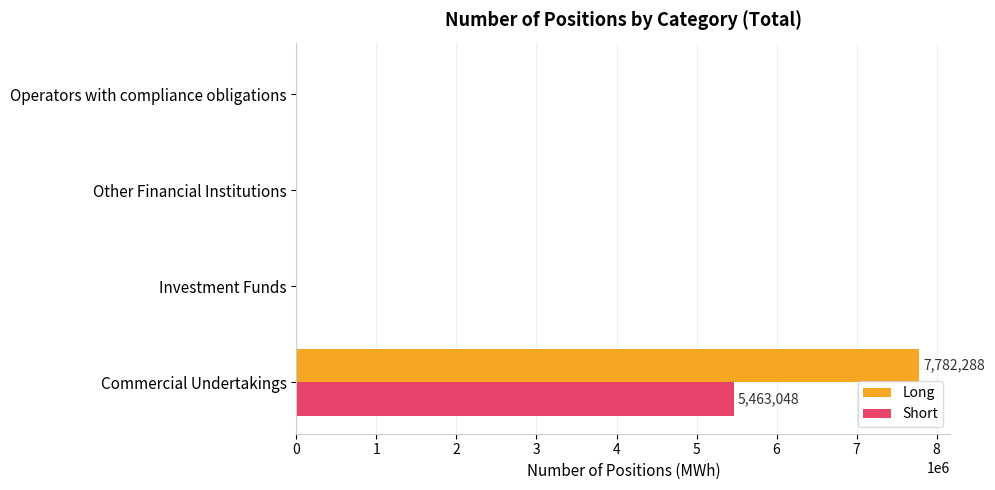

The Short series shows 0 at Other Financial Institutions. True or false?

True